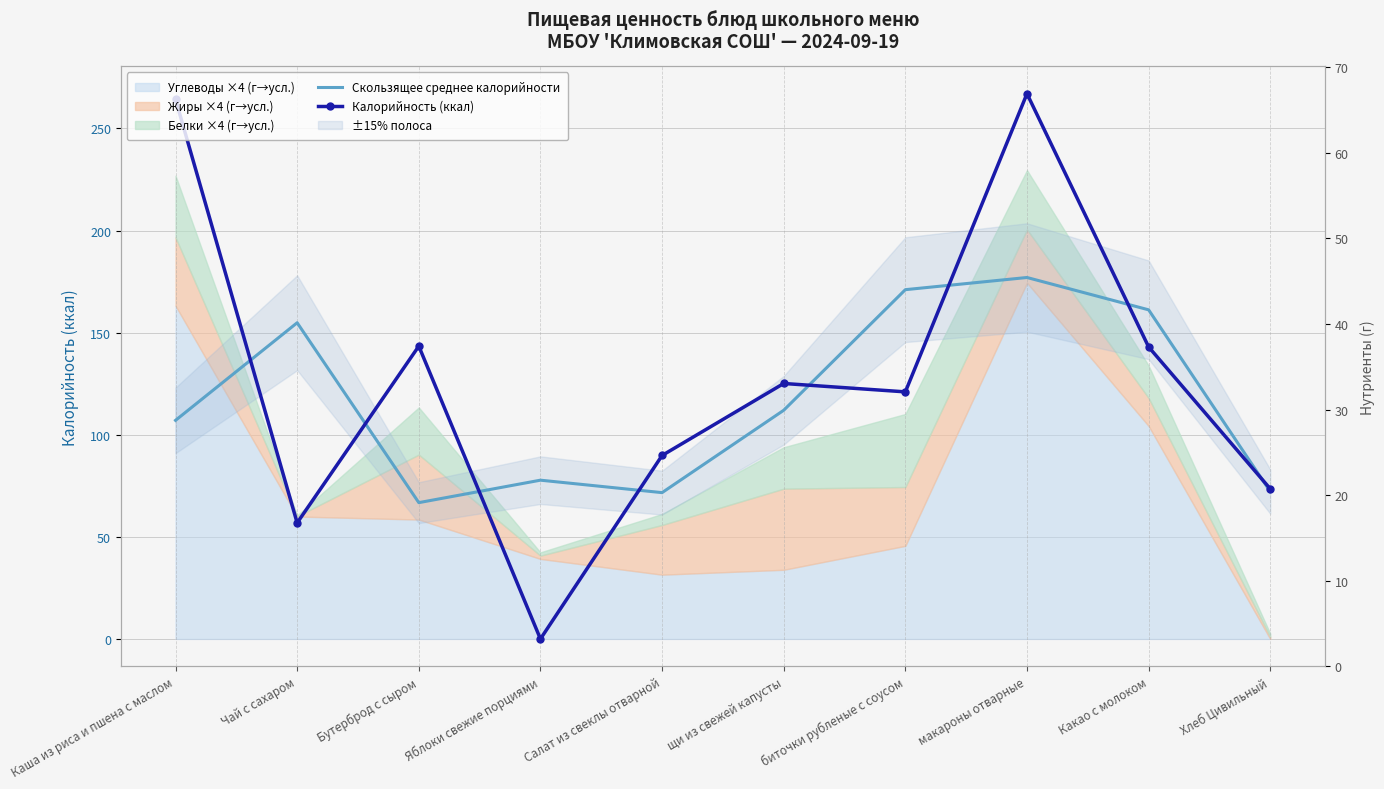

Between Каша из риса и пшена с маслом and Салат из свеклы отварной, which series saw the biggest shift?

Калорийность (ккал)